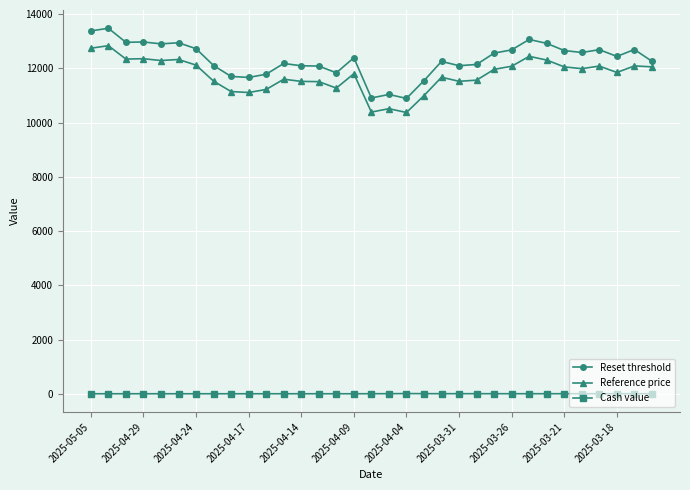

What are all the series names shown in the legend?

Reset threshold, Reference price, Cash value